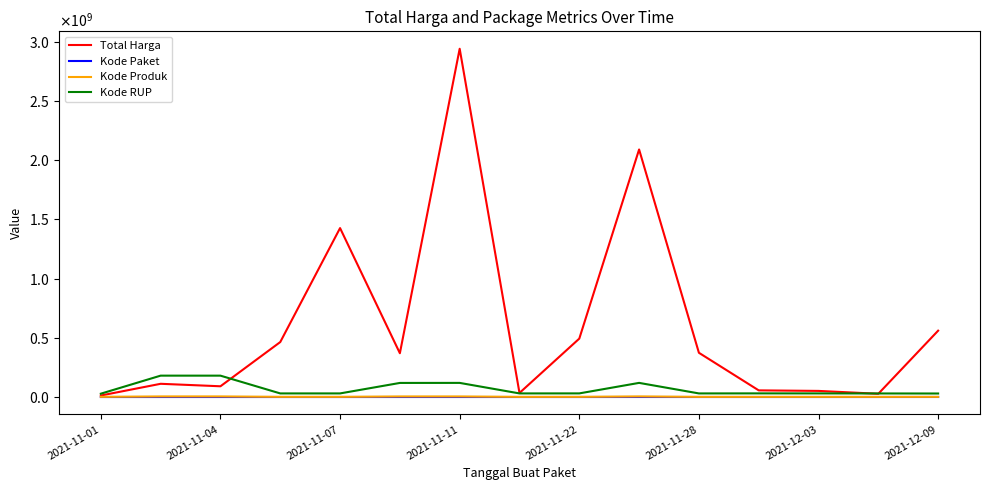

Does the chart display data point markers on the line(s)?

No